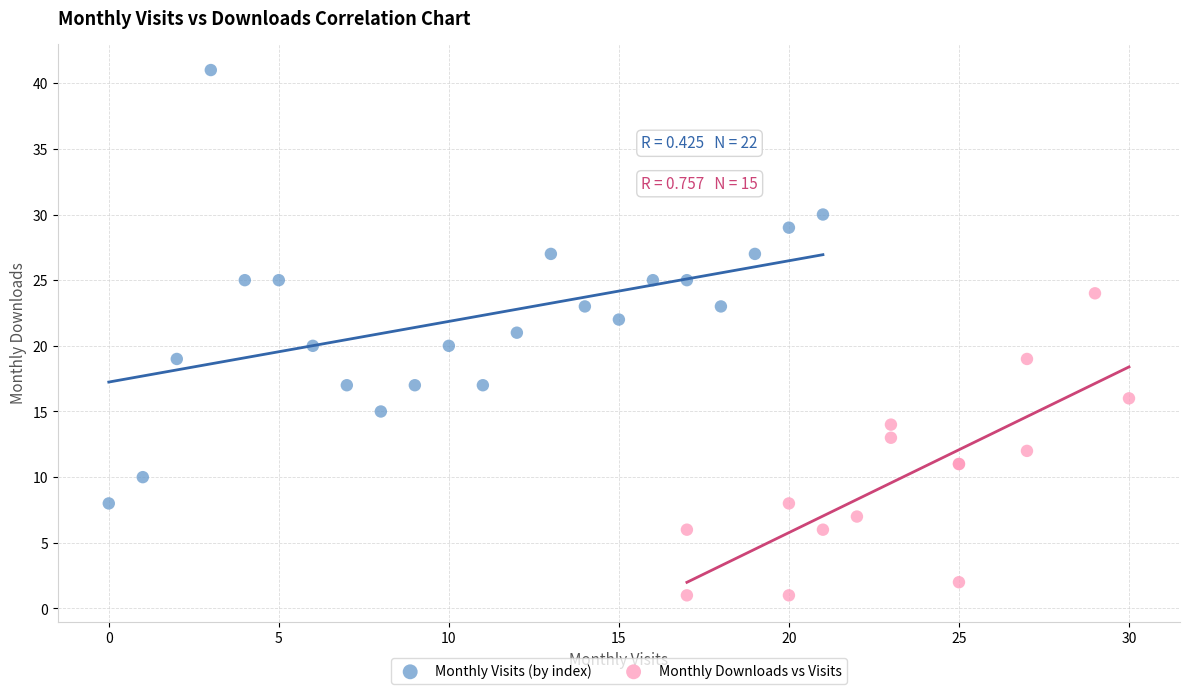

Which series has the largest Y range (max minus min)?

Monthly Visits (by index)